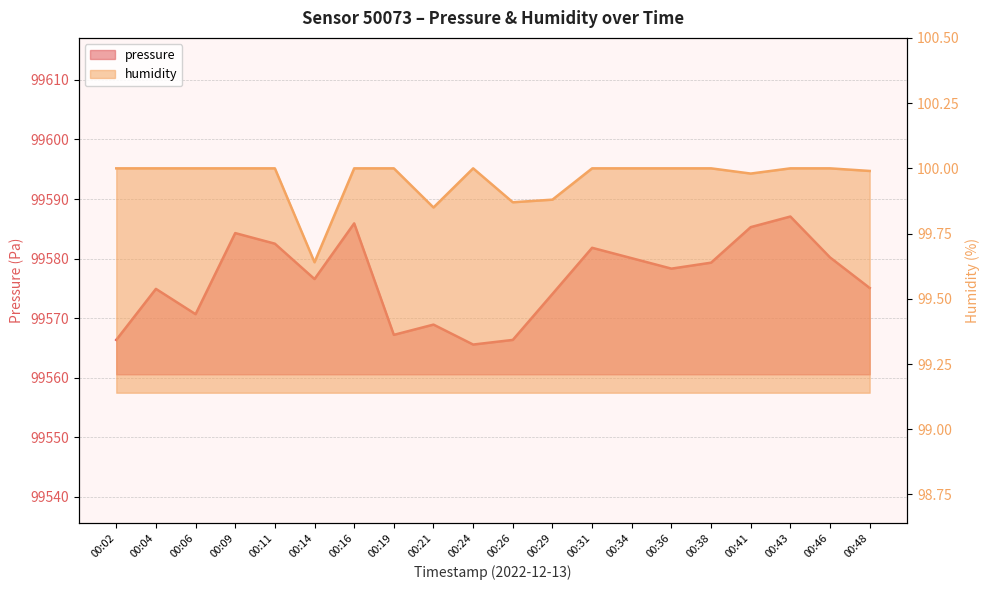

Where is the first local maximum for humidity?

00:24